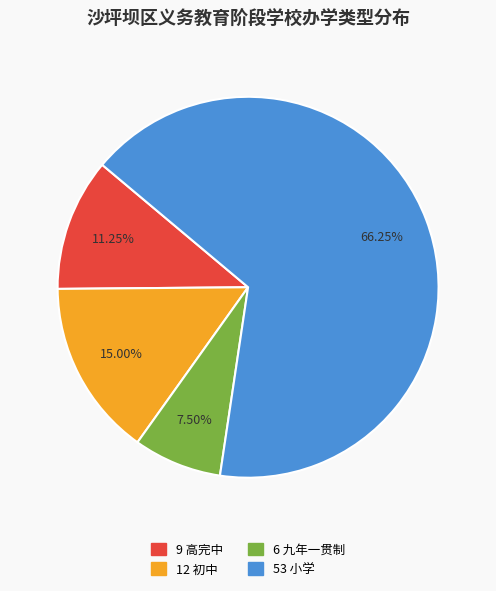

Does any single category account for the majority?

Yes